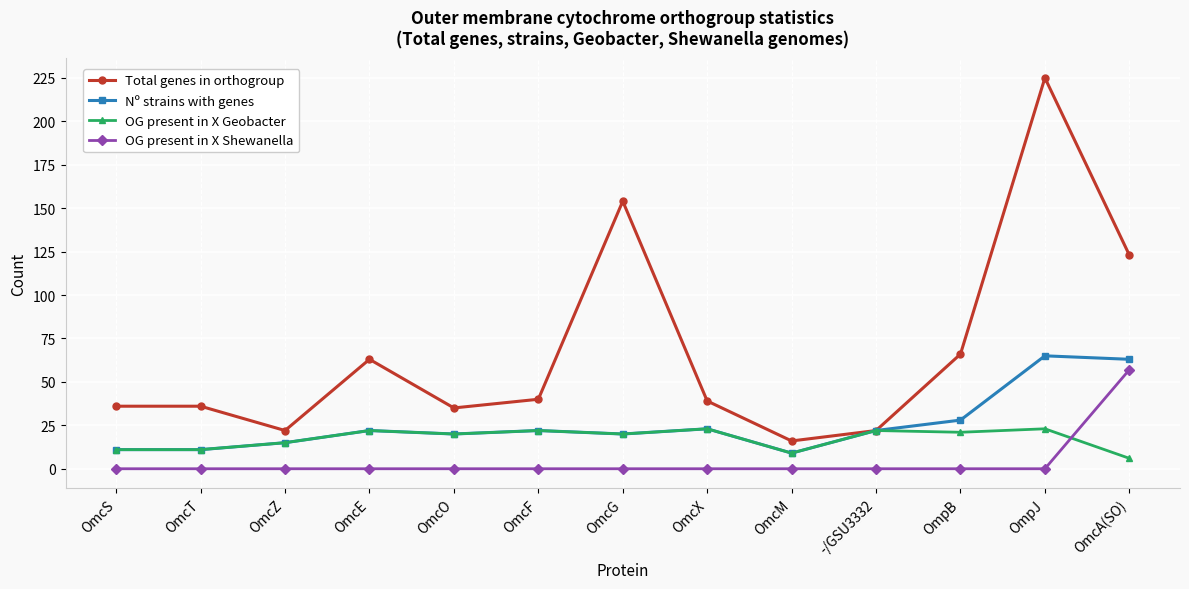

What is the total value across all series at OmcA(SO)?

249